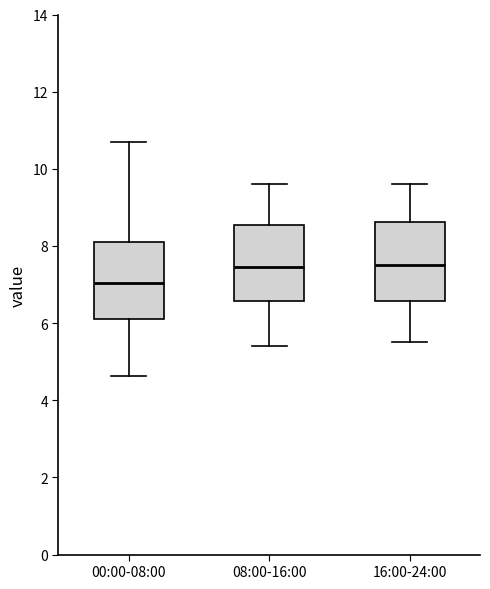

Where does the upper whisker of the box for 08:00-16:00 end on the y-axis? The values are not printed on the chart, so give them approximately, as read against the axis.

9.6